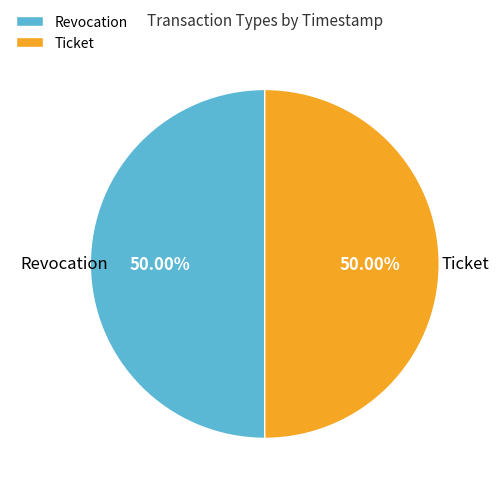

Combined, do Revocation and Ticket account for over 50%?

Yes